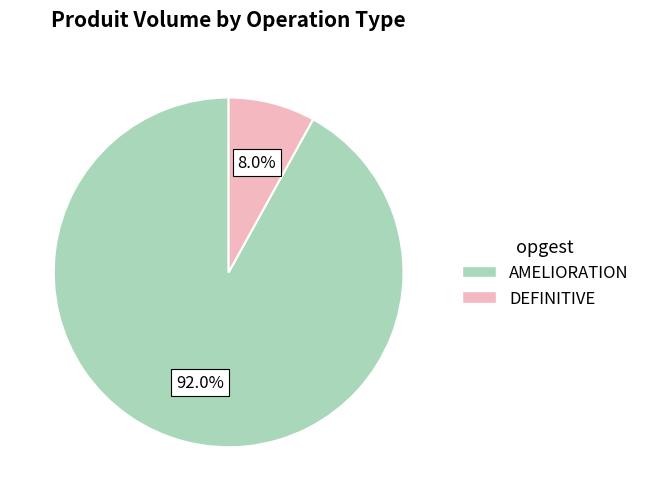

Is there a majority slice in this chart?

Yes